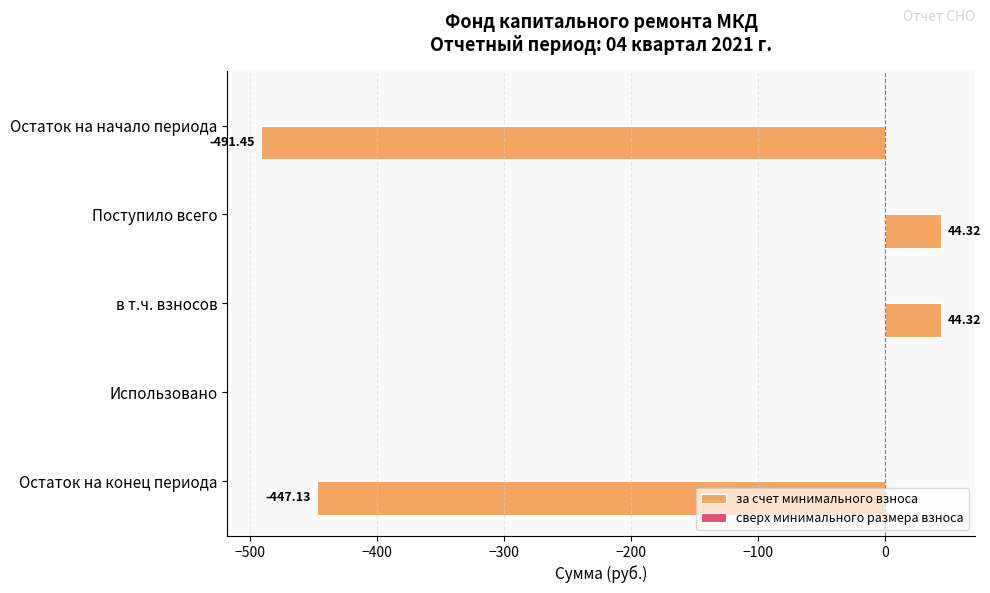

How many categories are shown in the chart?

5